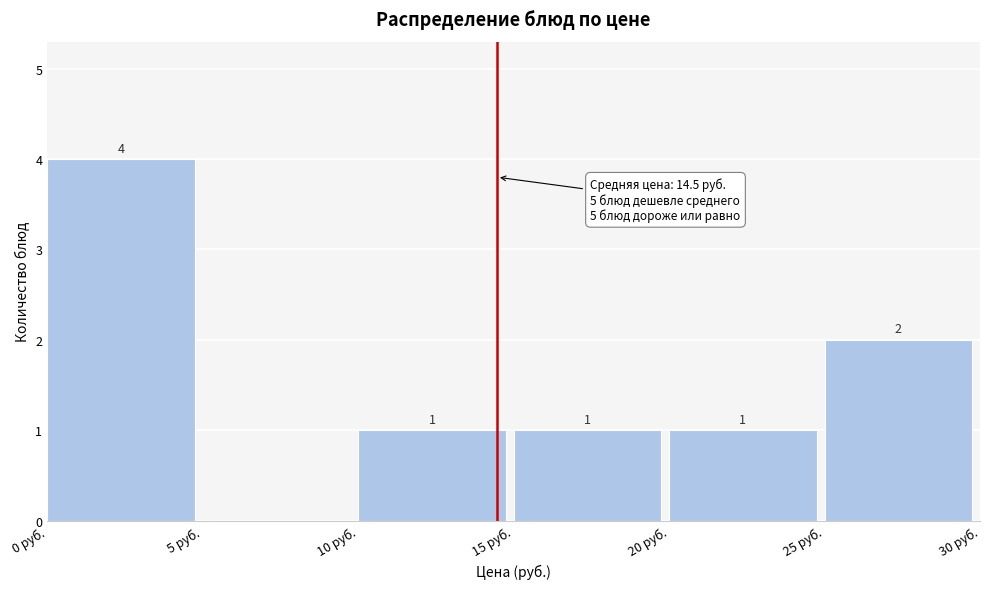

Over which range of the x-axis is the bar tallest?

0 to 5